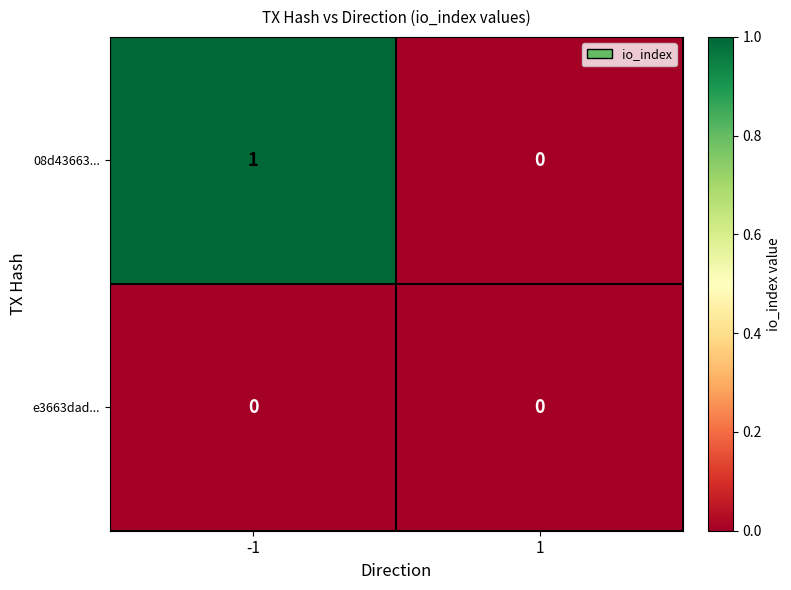

Rank the series by their average value, from lowest to highest.

e3663dad..., 08d43663...